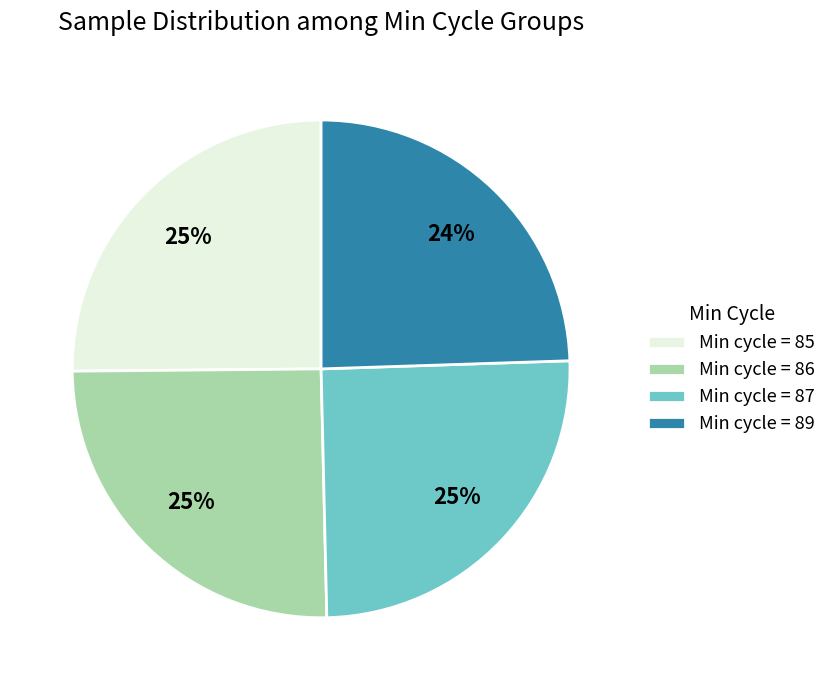

What percentage is the Min cycle = 85 slice, to the nearest percent?

25%